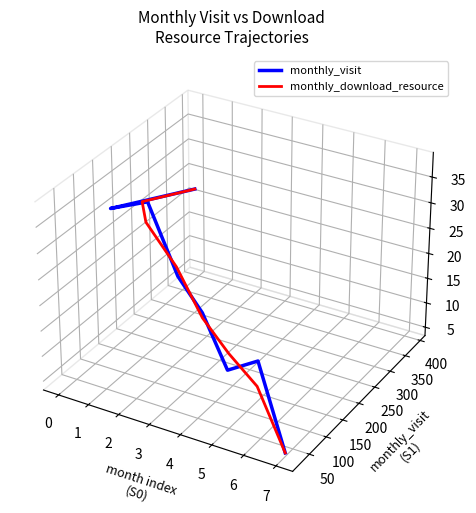

What is the sum of the monthly_download_resource values at 4 and 6?

-0.1